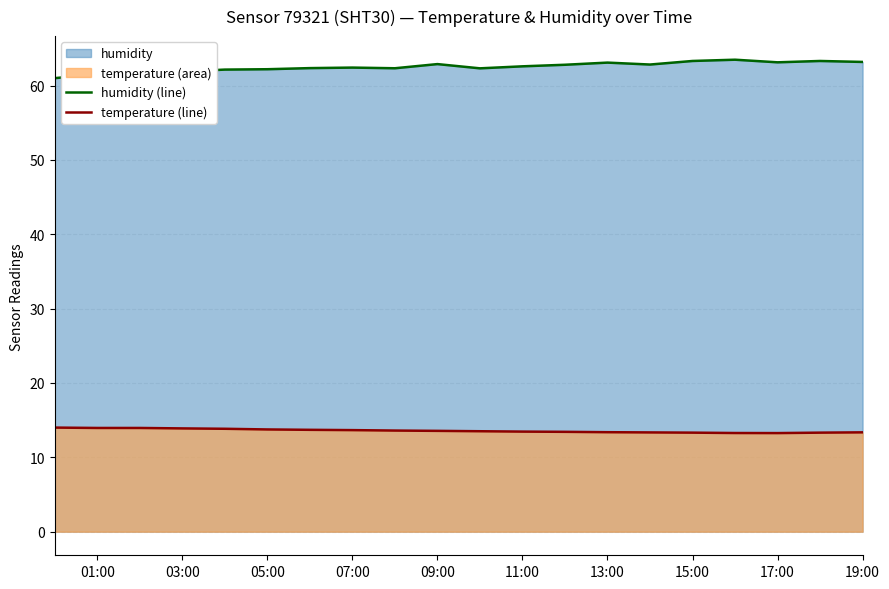

What is the average value of the temperature (line) series?

13.6